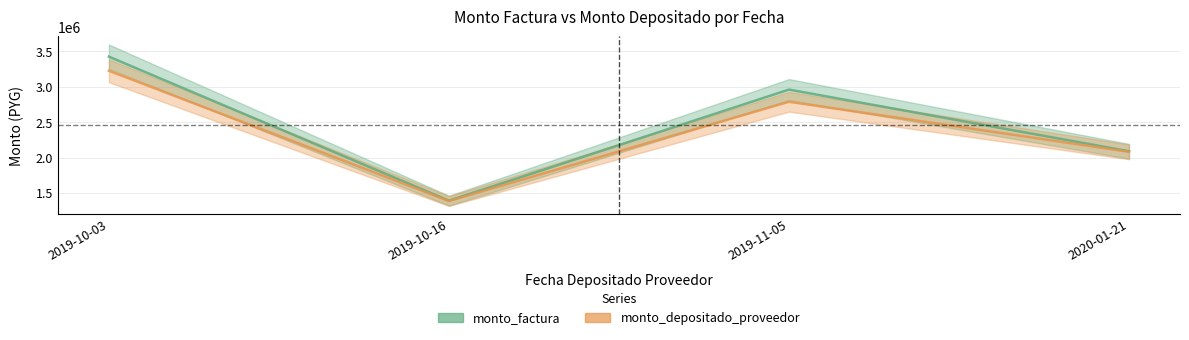

True or false: monto_factura and monto_depositado_proveedor intersect in this chart.

False